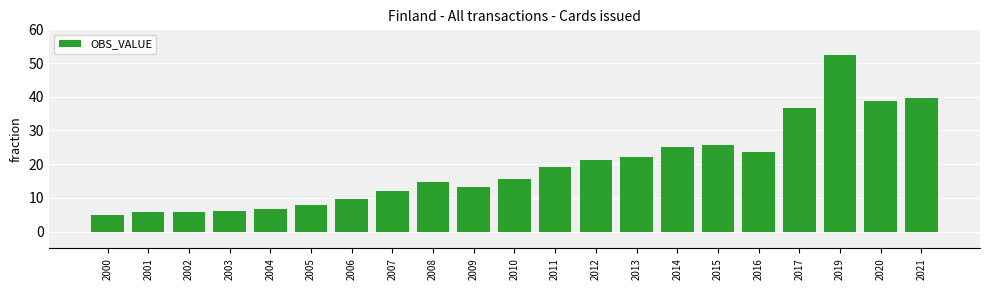

What is the difference between the maximum and second lowest values?

46.6